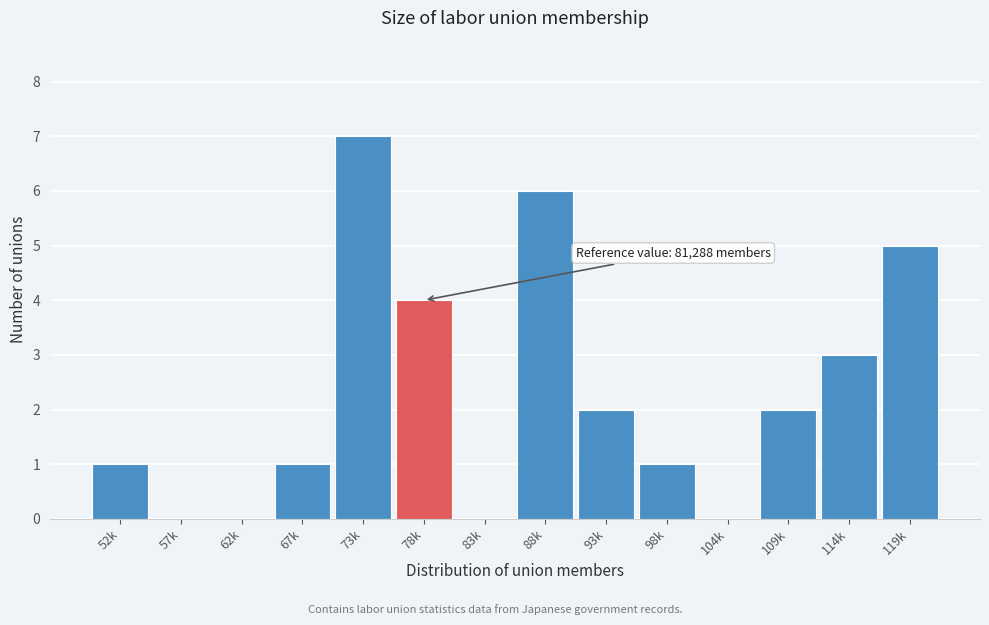

Reading right to left, transcribe all the data shown in this chart.

119k=5	114k=3	109k=2	104k=0	98k=1	93k=2	88k=6	83k=0	78k=4	73k=7	67k=1	62k=0	57k=0	52k=1